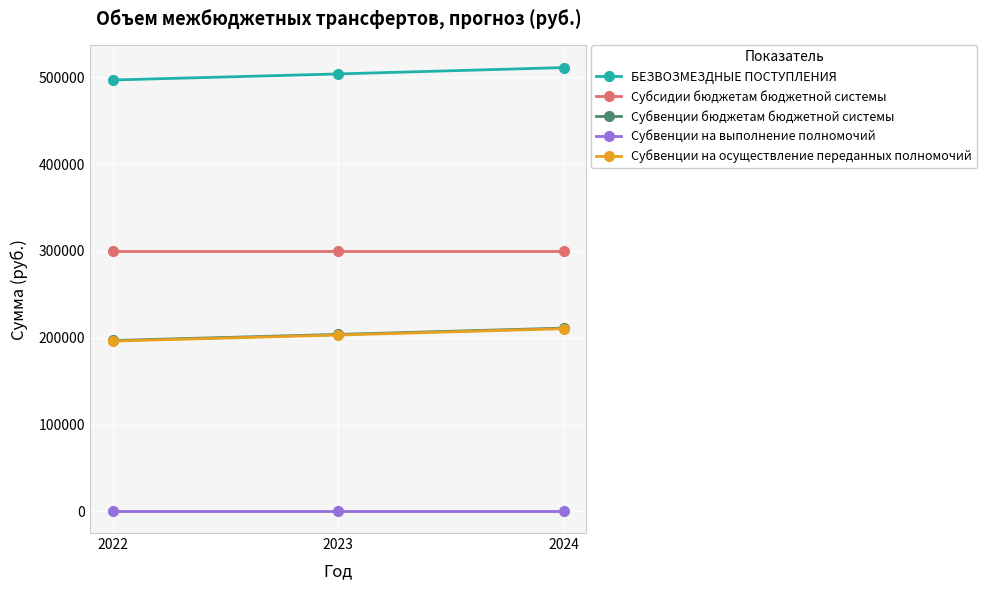

What is the sum of the Субсидии бюджетам бюджетной системы values at 2024 and 2023?

600000